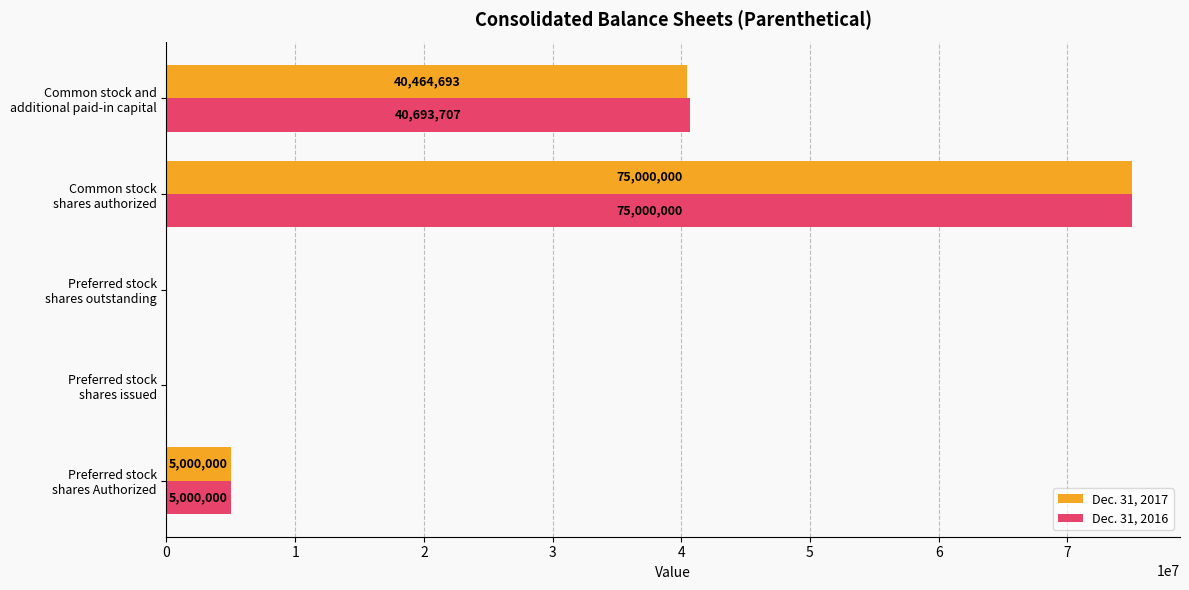

Which series has the largest total across all categories?

Dec. 31, 2016